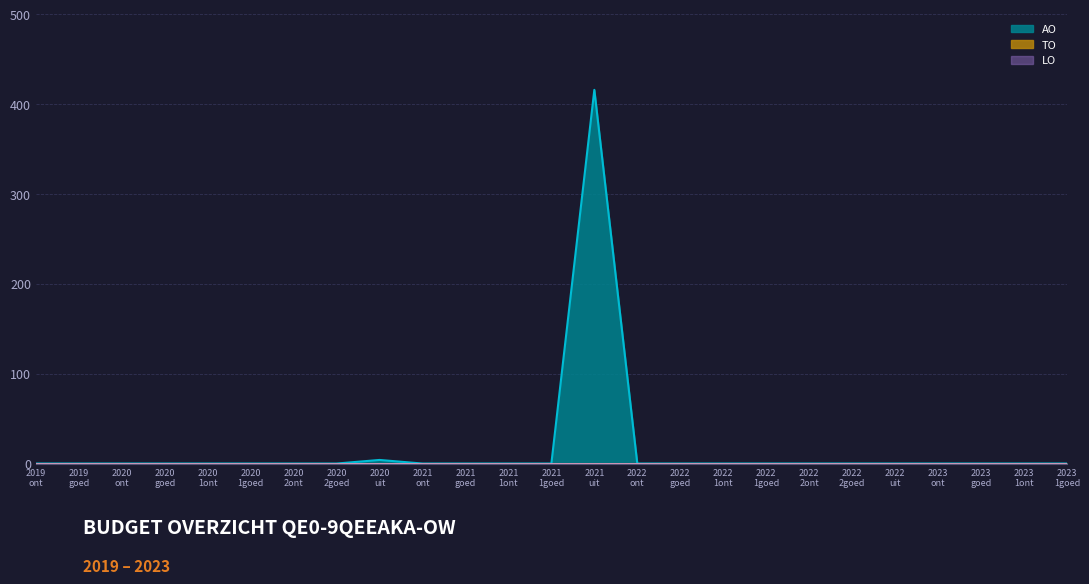

What are all the series names shown in the legend?

AO, TO, LO